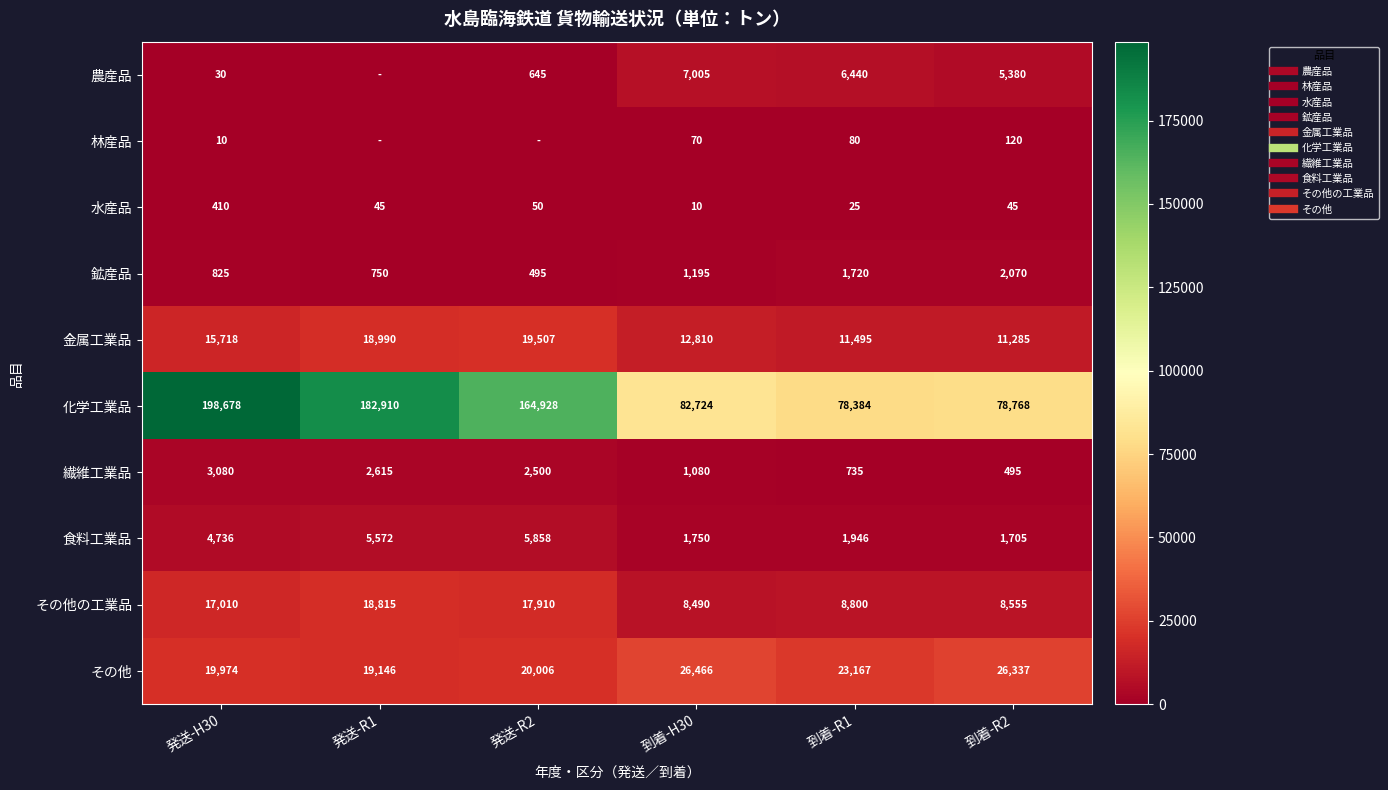

What is the total value across all series at 到着-R1?

132792.5